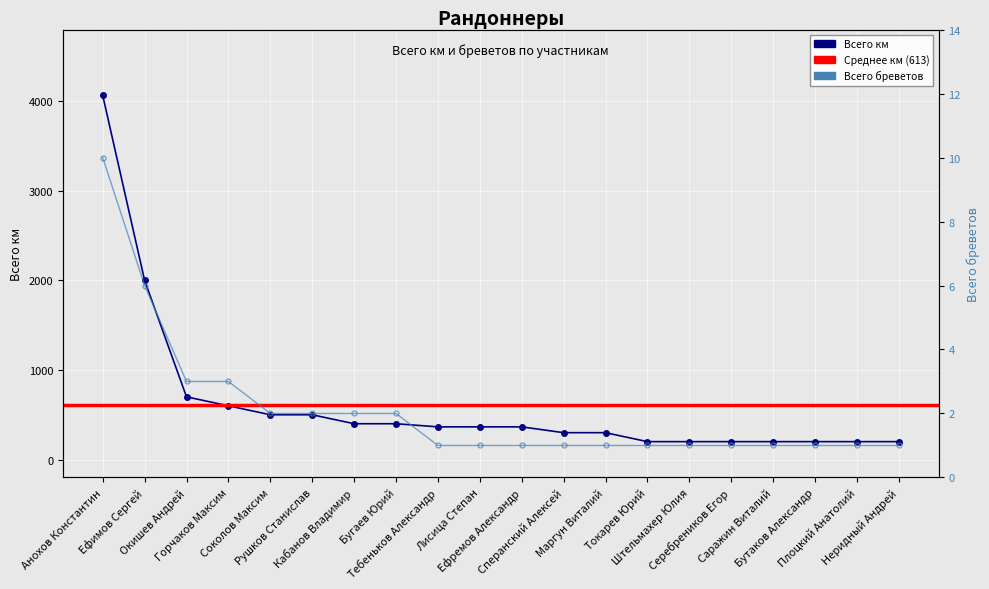

True or false: Всего бреветов has more than 0 points higher than both neighbors.

False